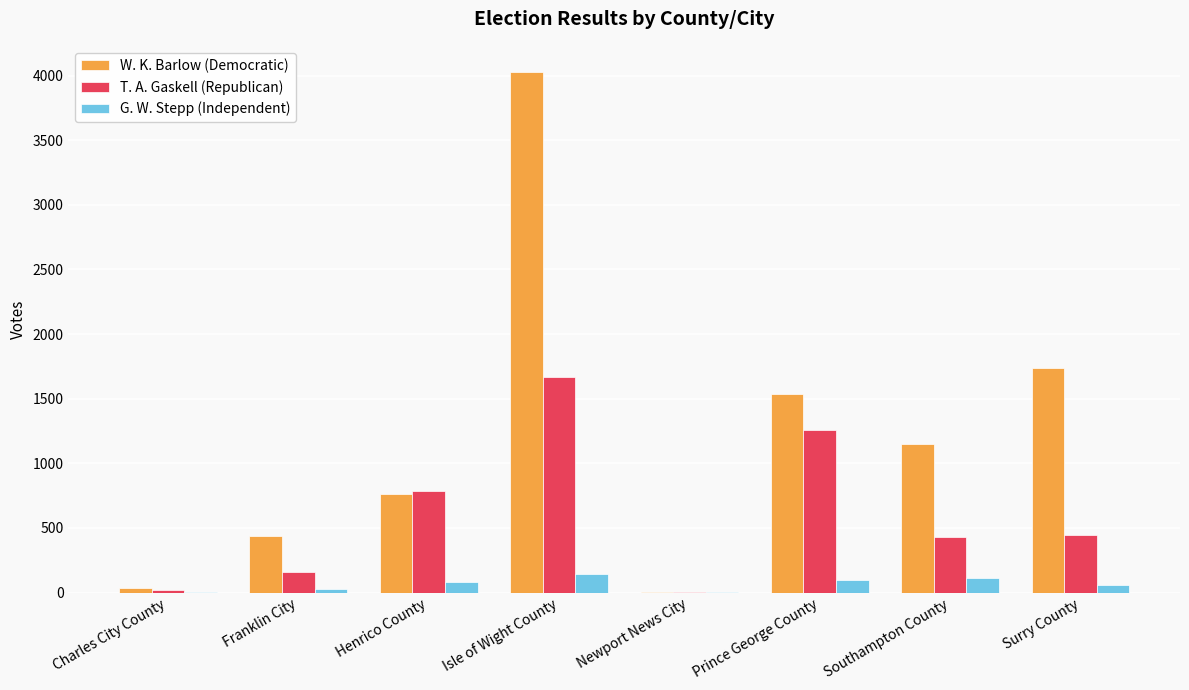

What is the highest value of the G. W. Stepp (Independent) series?

146